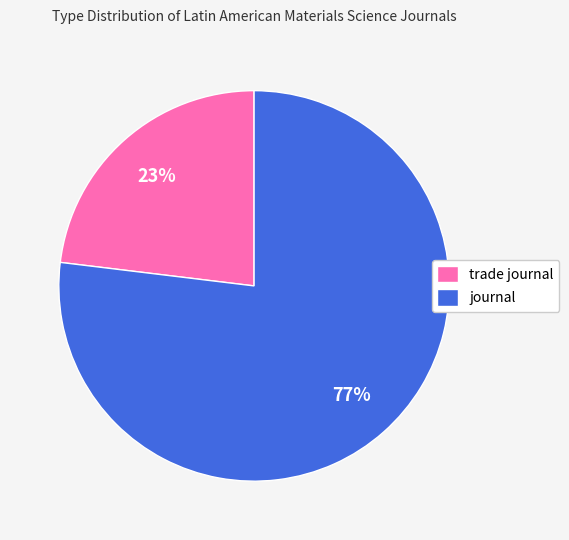

Combined, do trade journal and journal account for over 50%?

Yes